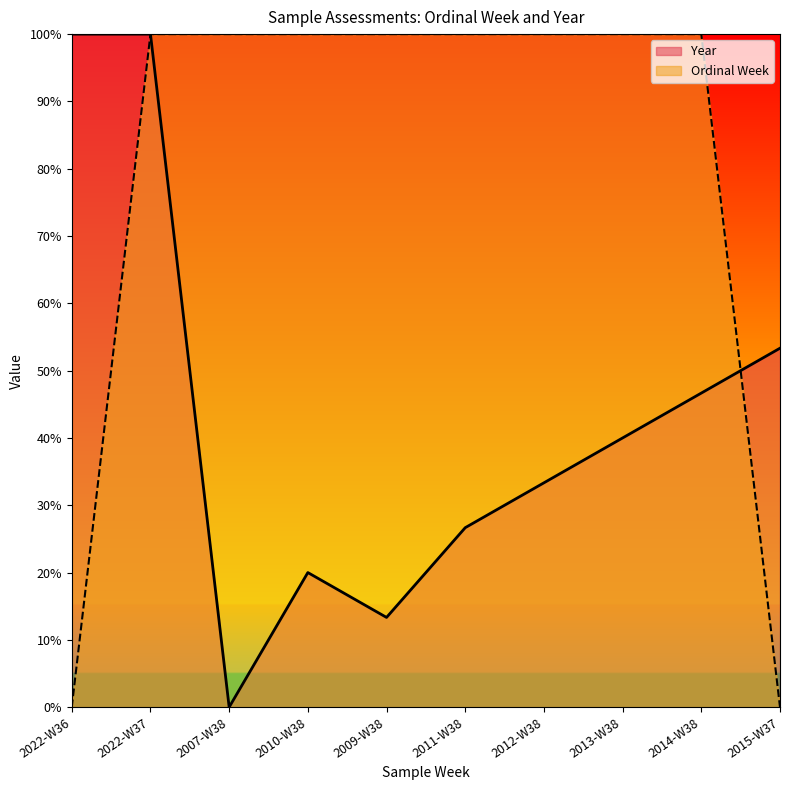

Which series has the widest spread of values?

Ordinal Week